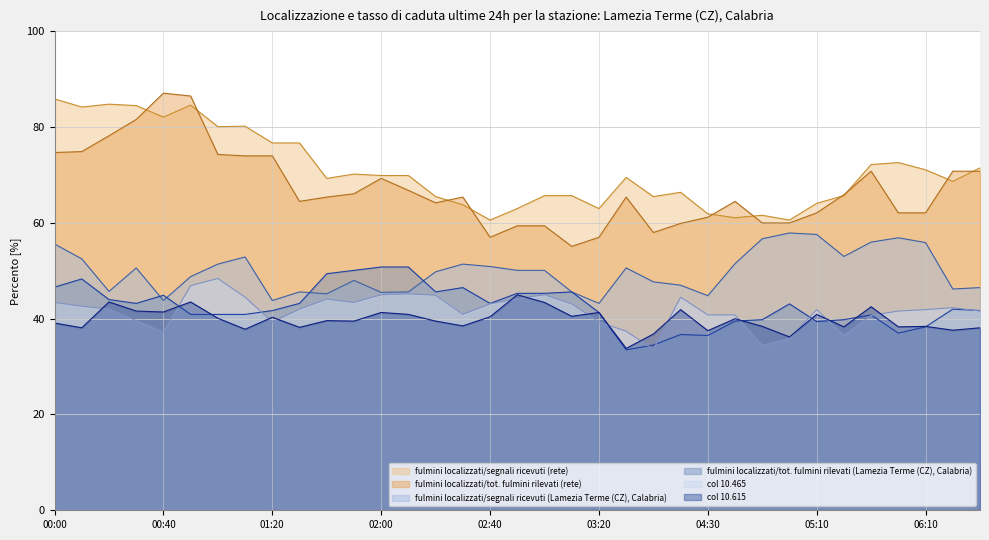

Read the 10.615 value at 03:40.

36.8